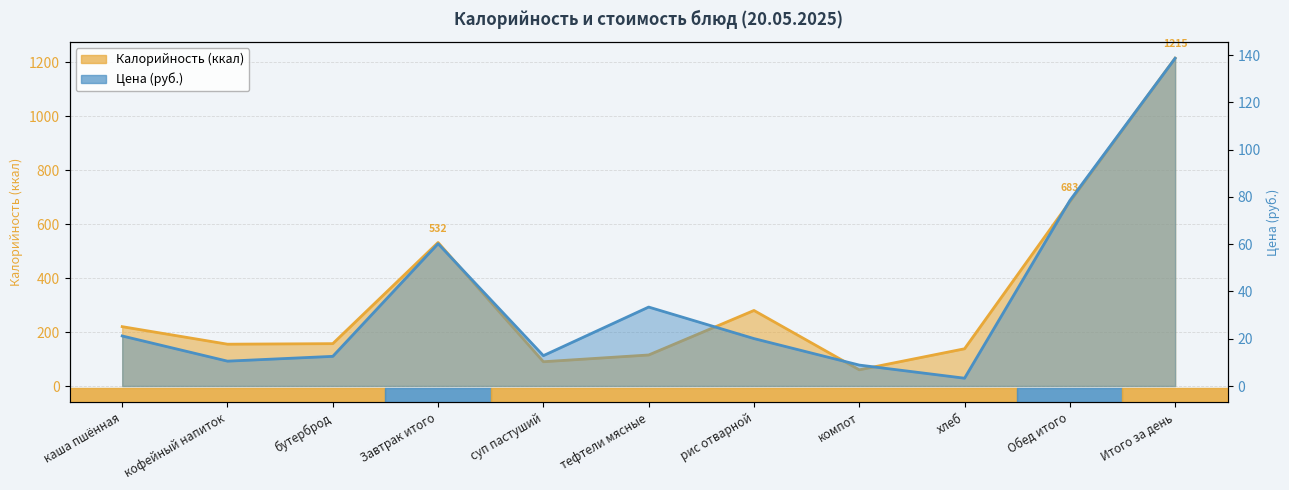

At компот, list the series in order from largest to smallest.

Калорийность, Цена